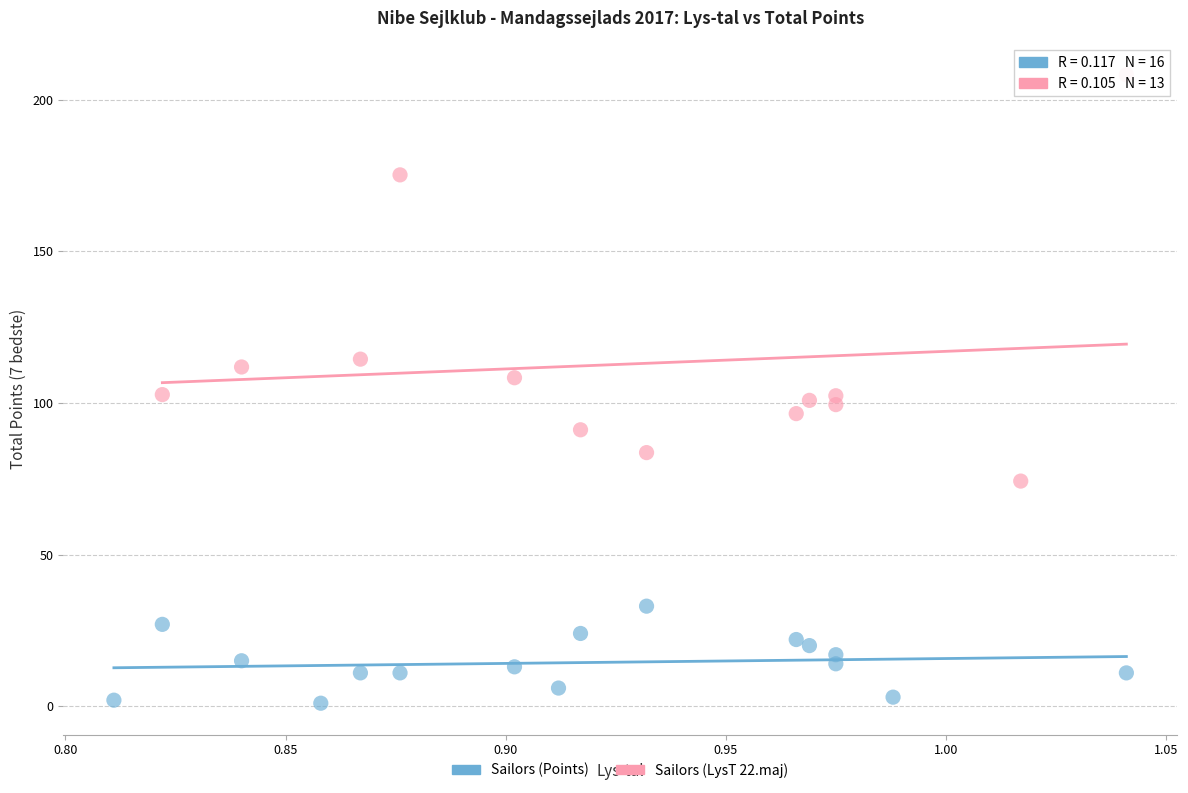

What are all the series names shown in the legend?

Sailors (Points), Sailors (LysT 22.maj)